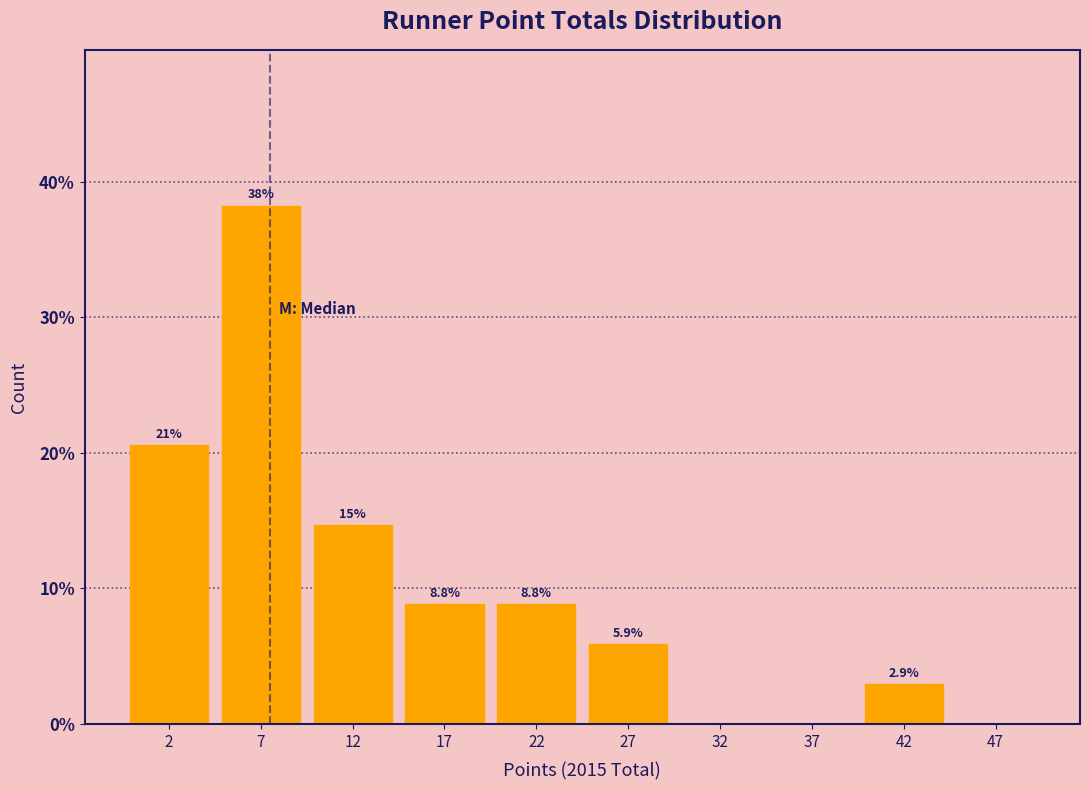

Which range on the x-axis has the tallest bar?

5 to 10